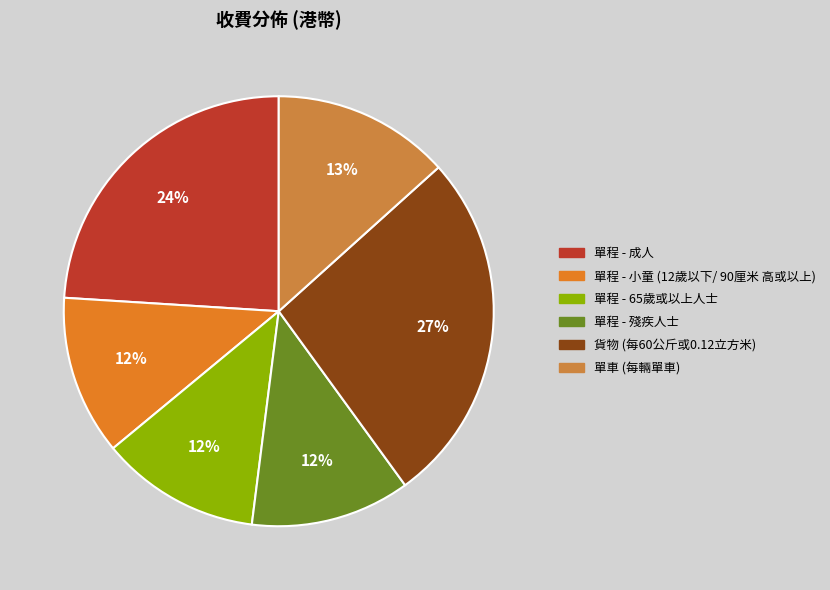

How many segments does this pie chart have?

6